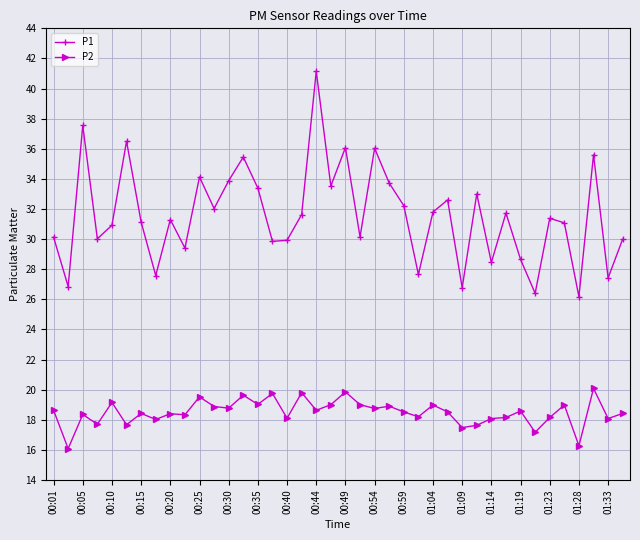

How many categories are shown in the chart?

40